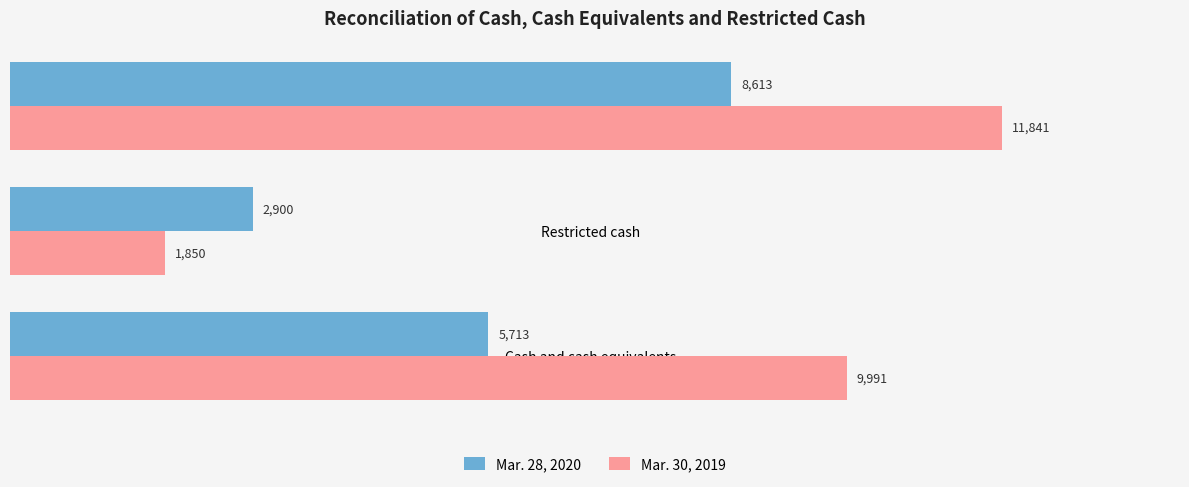

How many series are shown in this chart?

2